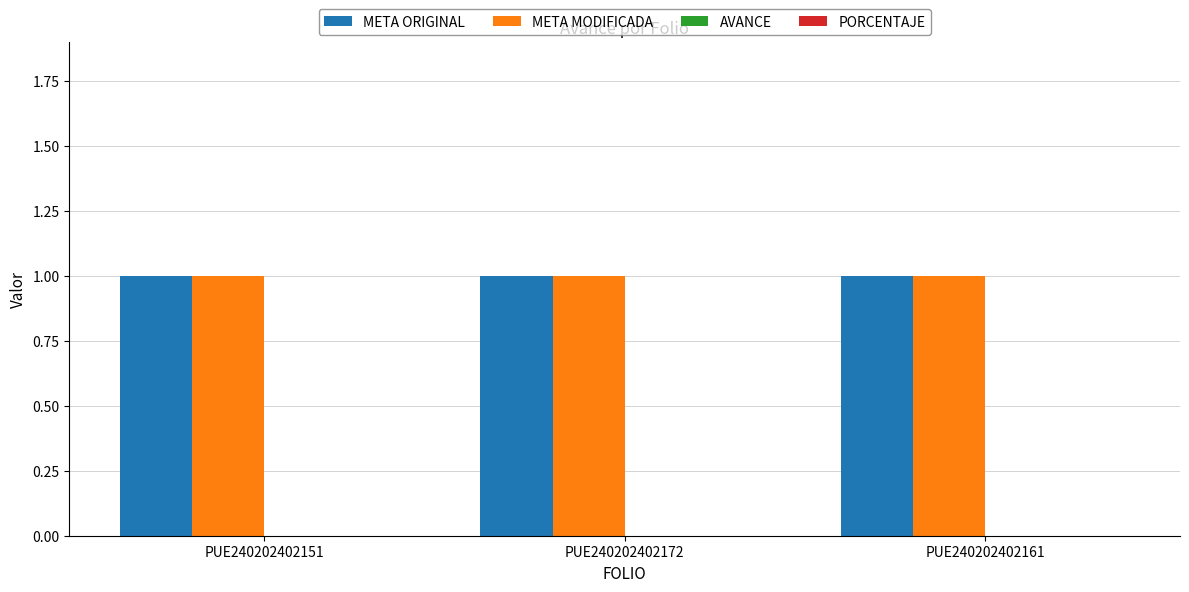

Reading right to left, extract all data points from this chart.

META ORIGINAL: PUE240202402161=1	PUE240202402172=1	PUE240202402151=1
META MODIFICADA: PUE240202402161=1	PUE240202402172=1	PUE240202402151=1
AVANCE: PUE240202402161=0	PUE240202402172=0	PUE240202402151=0
PORCENTAJE: PUE240202402161=0	PUE240202402172=0	PUE240202402151=0